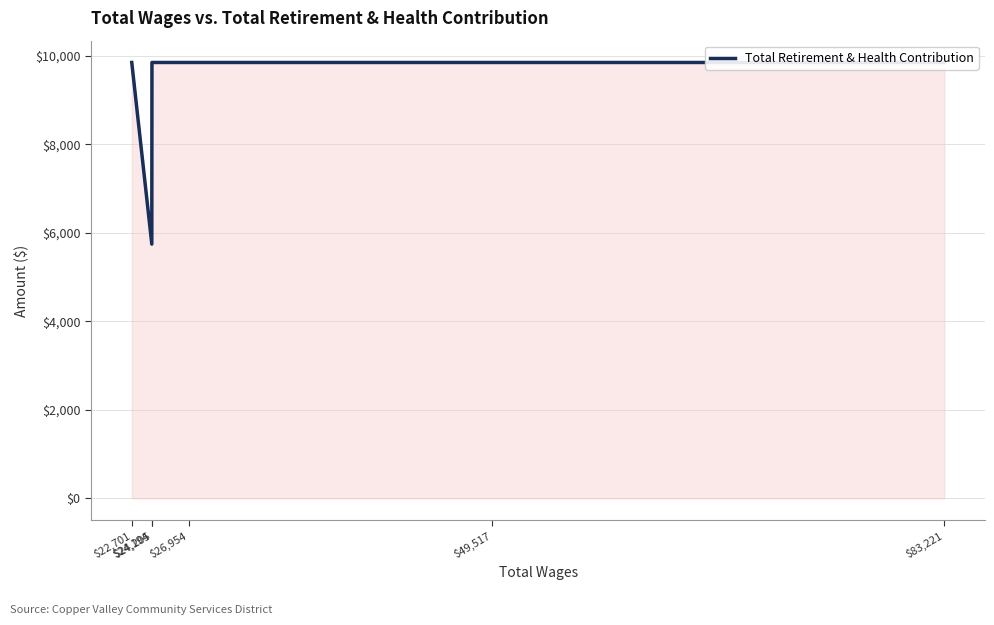

The value at $24,205 is 14748. True or false?

False